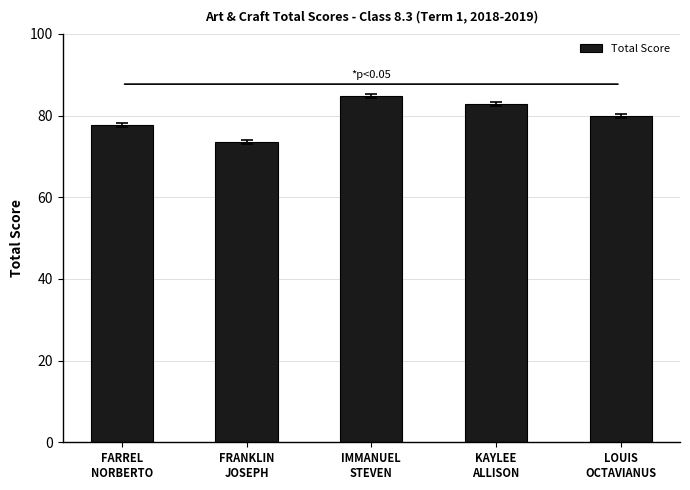

Is it true that the value at KAYLEE
ALLISON is 82.8?

True